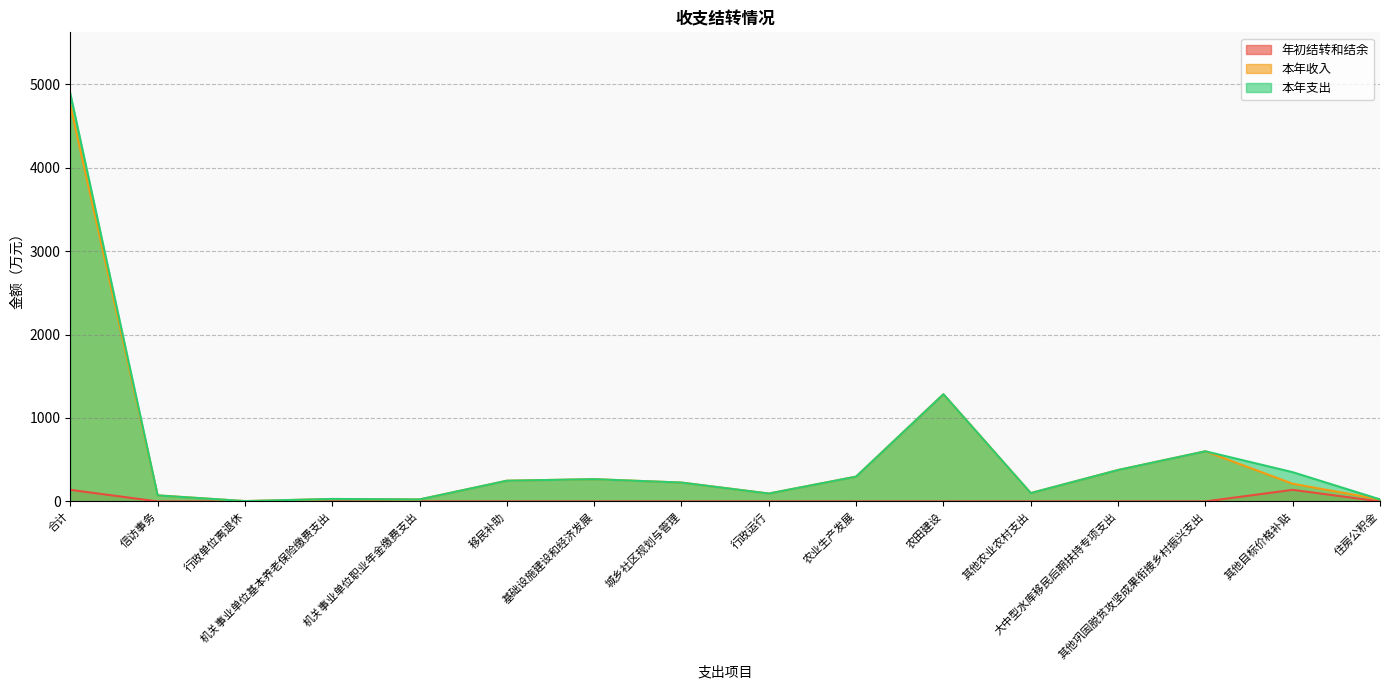

At which category does 年初结转和结余 reach its first local peak?

其他农业农村支出